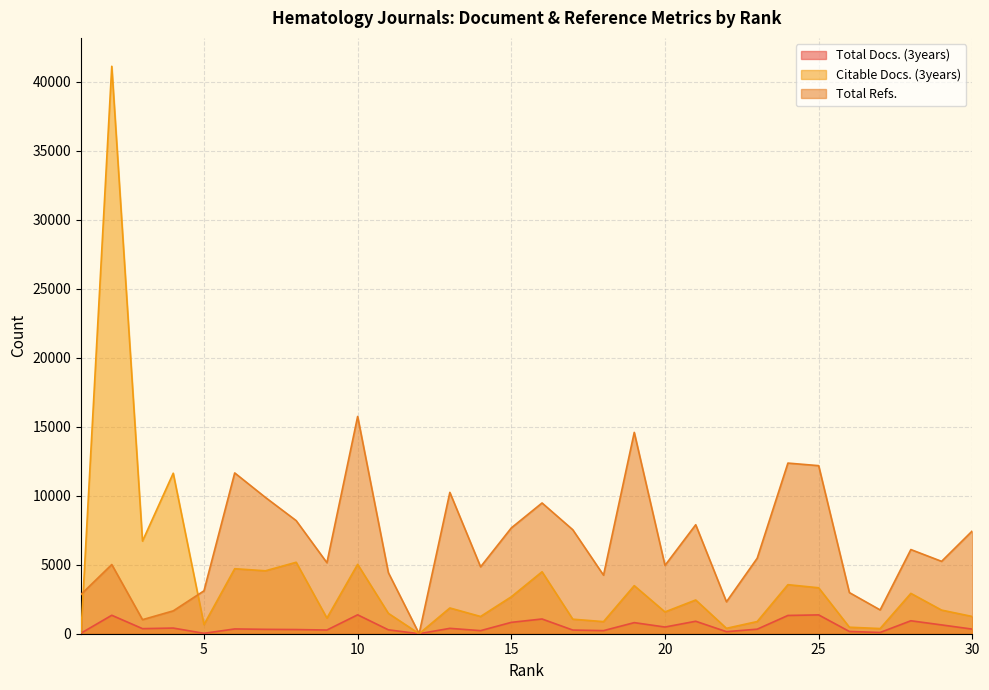

What is the difference between the highest and lowest values at 20?

4467